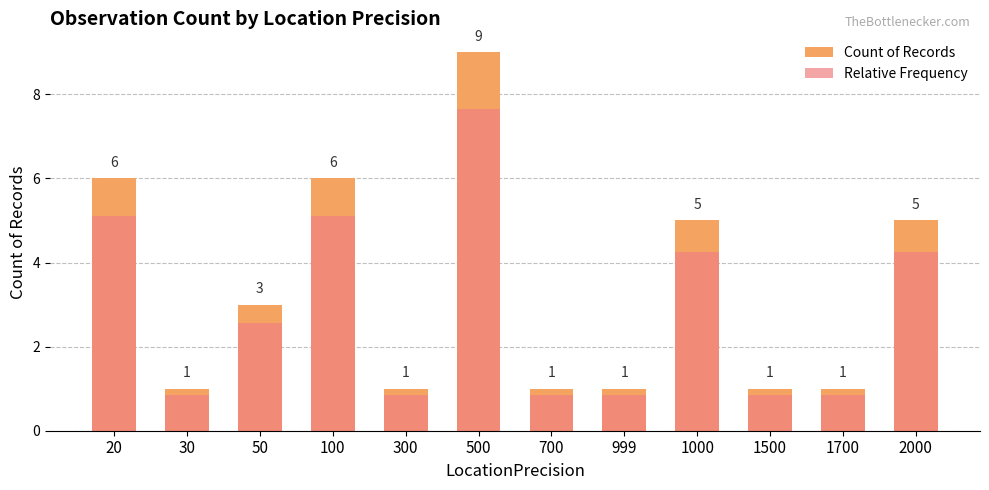

Which has a higher value, 100 or 1700?

100